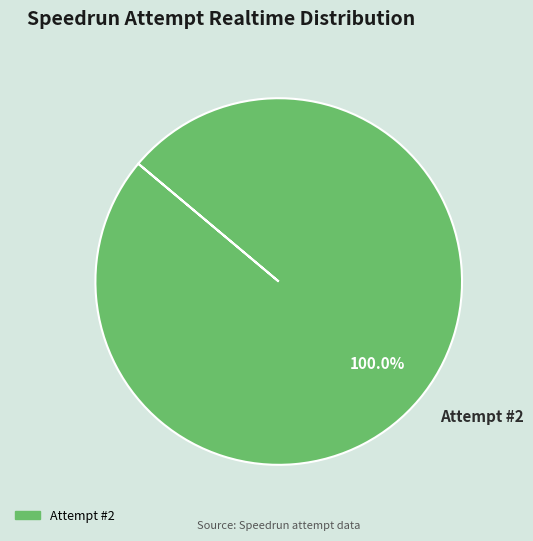

How many segments does this pie chart have?

1